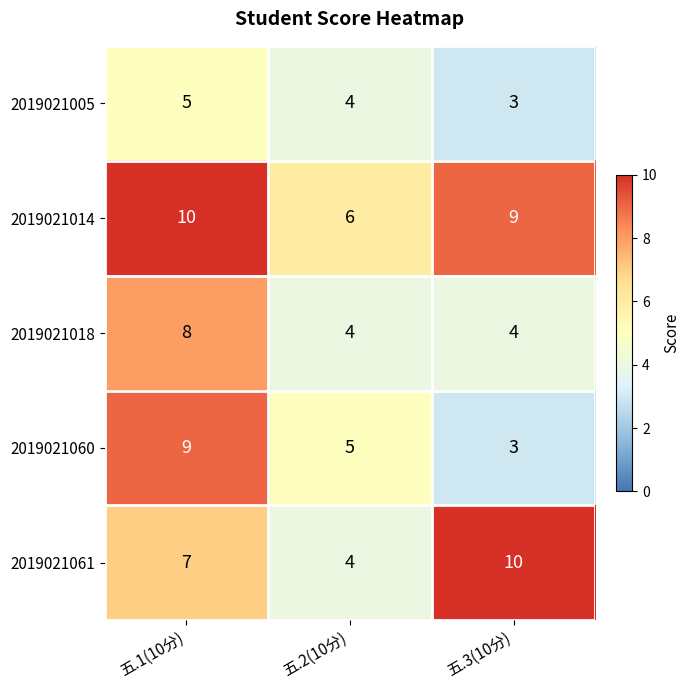

What is the maximum value for 2019021018?

8